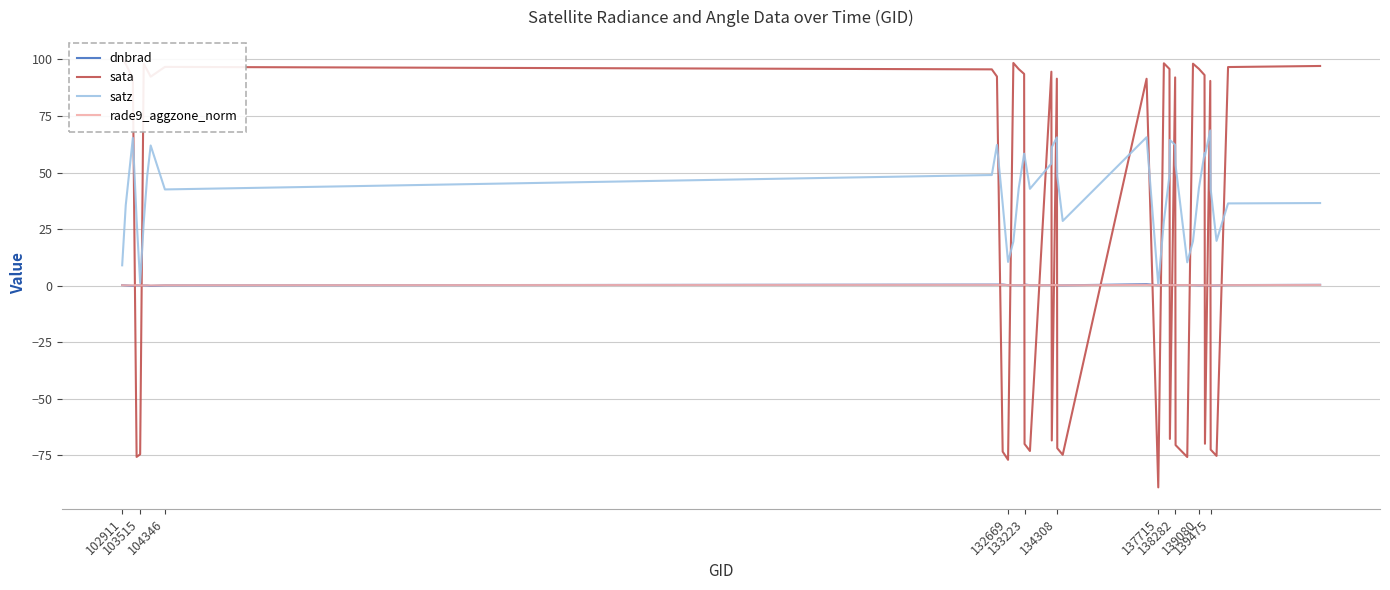

What is the difference between the maximum and second lowest values in the rade9_aggzone_norm series?

0.3